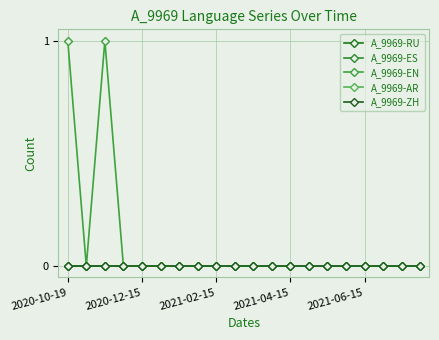

True or false: A_9969-EN and A_9969-AR intersect in this chart.

False